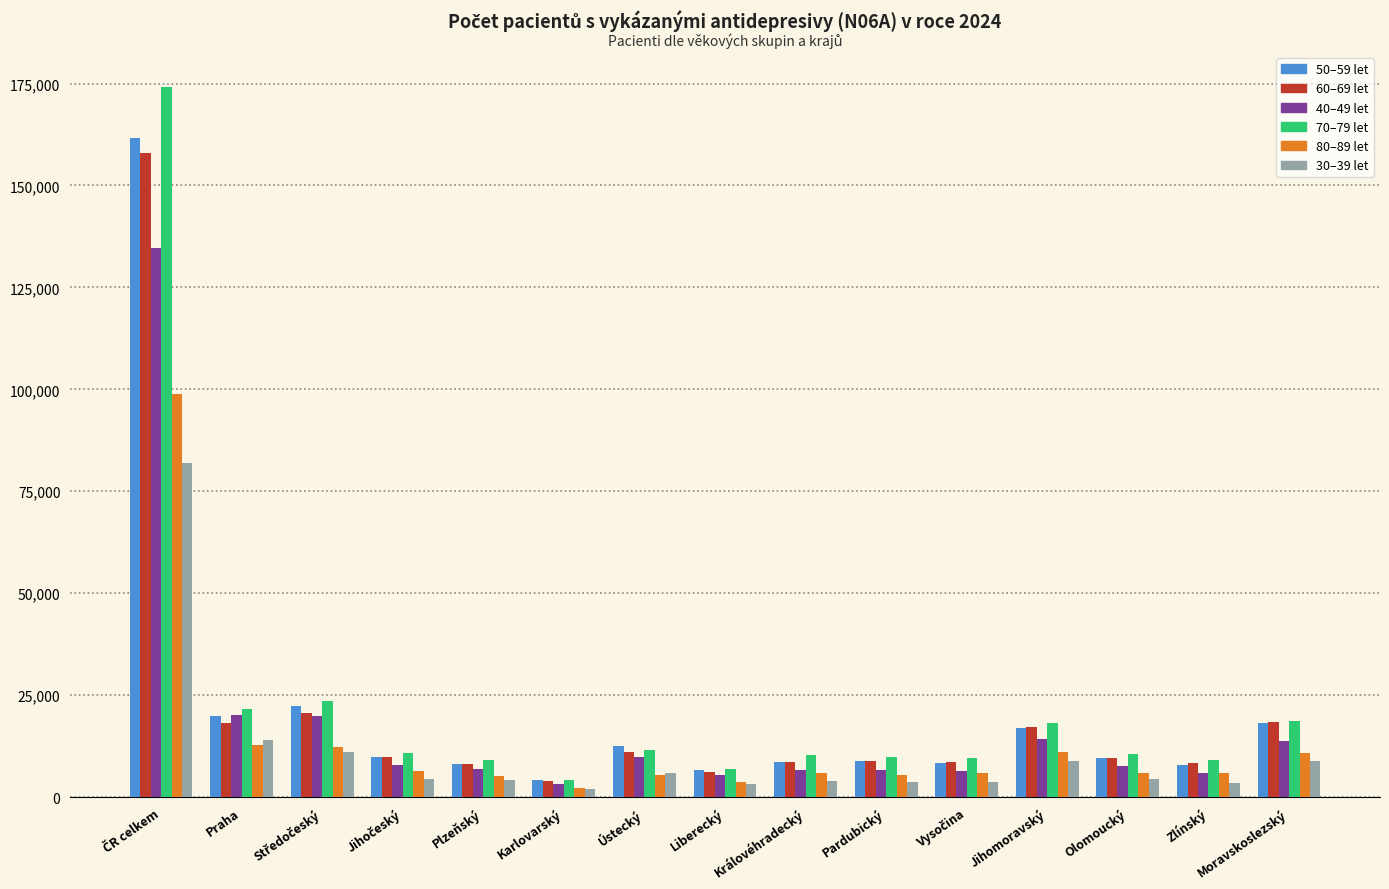

What is the maximum value shown in the chart?

174047